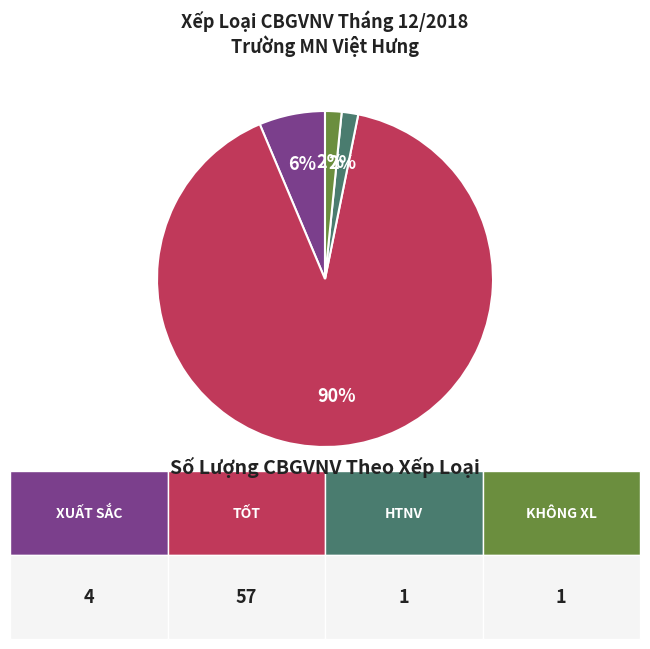

Is there a majority slice in this chart?

Yes